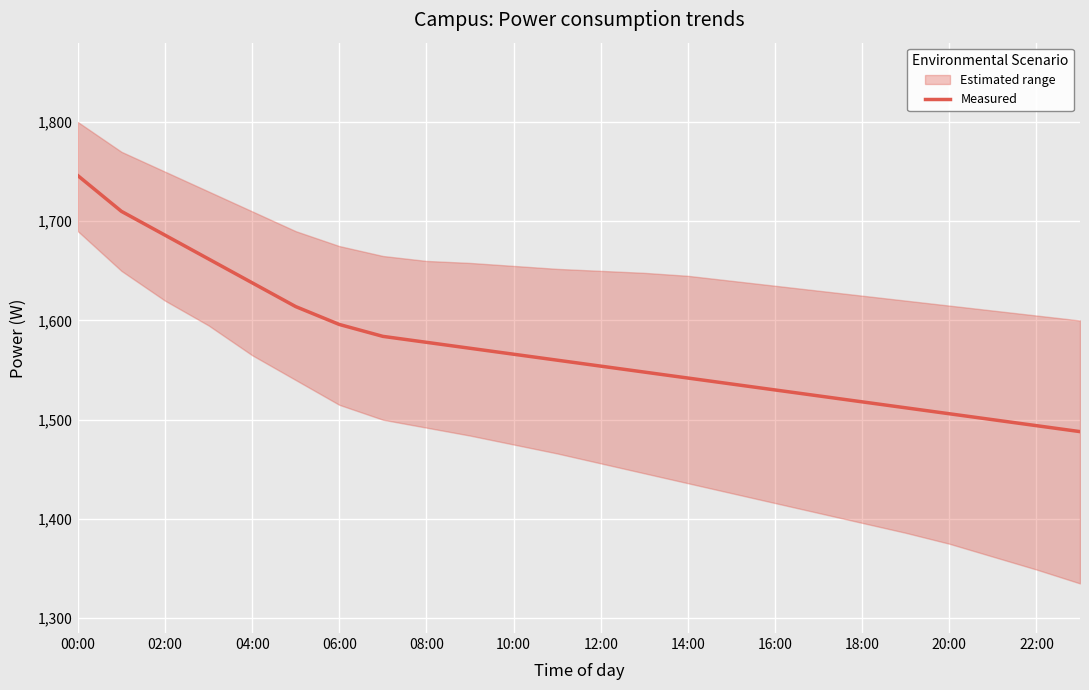

True or false: there are more than 2 points higher than both neighbors.

False